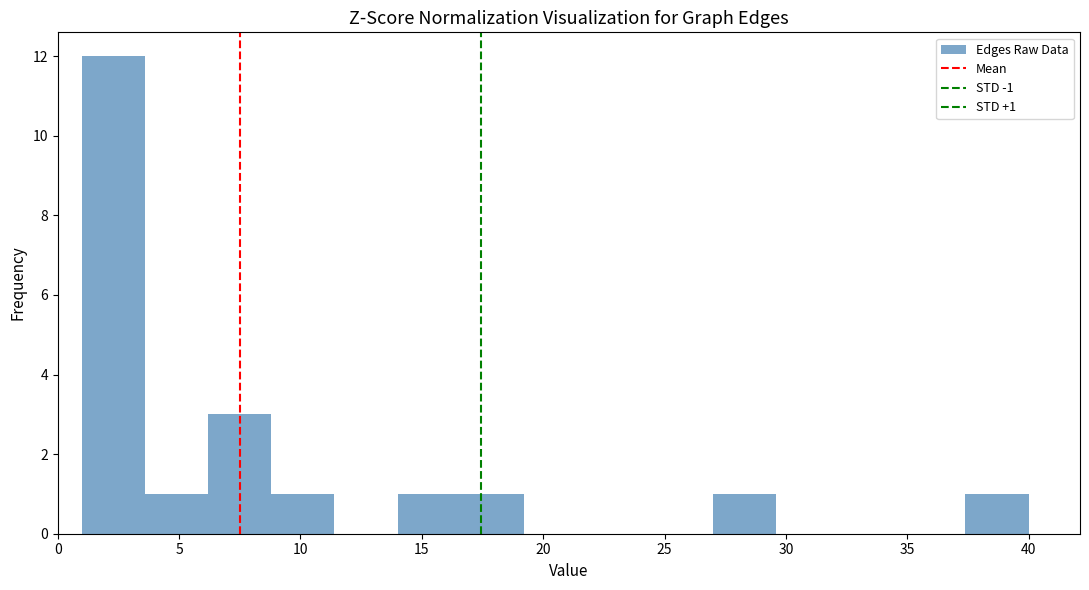

Which range on the x-axis has the tallest bar?

1.0 to 3.6